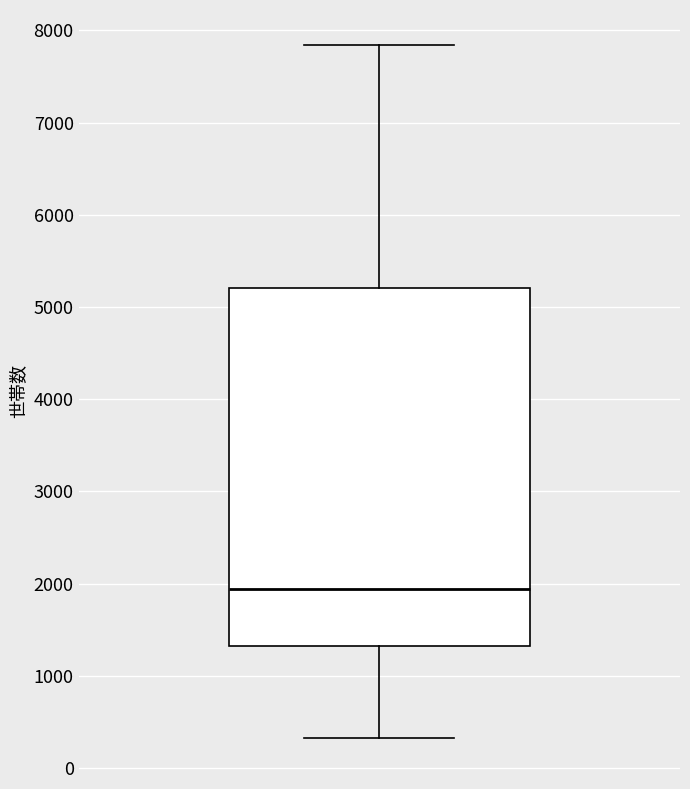

Read this box plot against the y-axis: the position of the median line, the range covered by the box, and the ends of both whiskers. The values are not printed on the chart, so give them approximately, as read against the axis.

median 1900, box 1300 to 5200, whiskers 300 to 7800